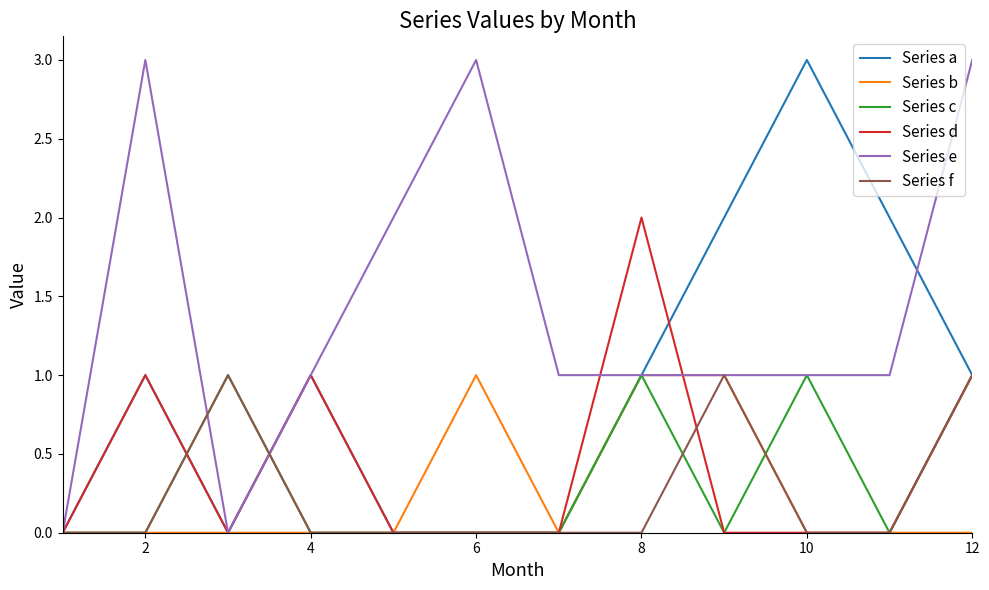

Count the Series c values in the range 0 to 1.

12